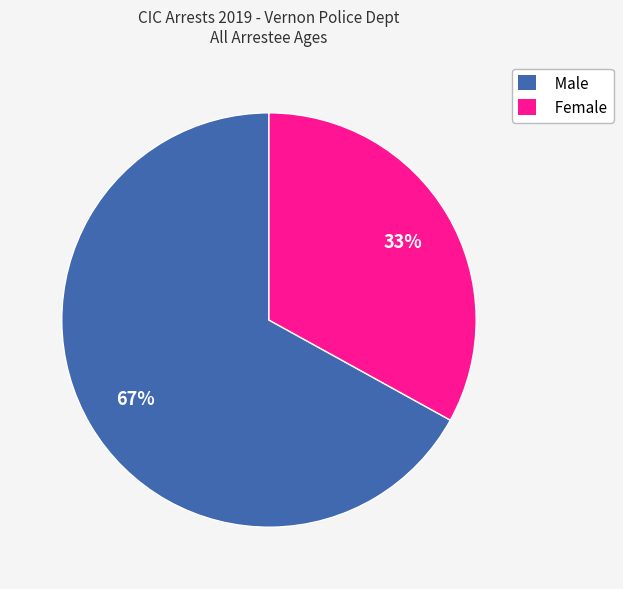

What is the majority slice?

Male